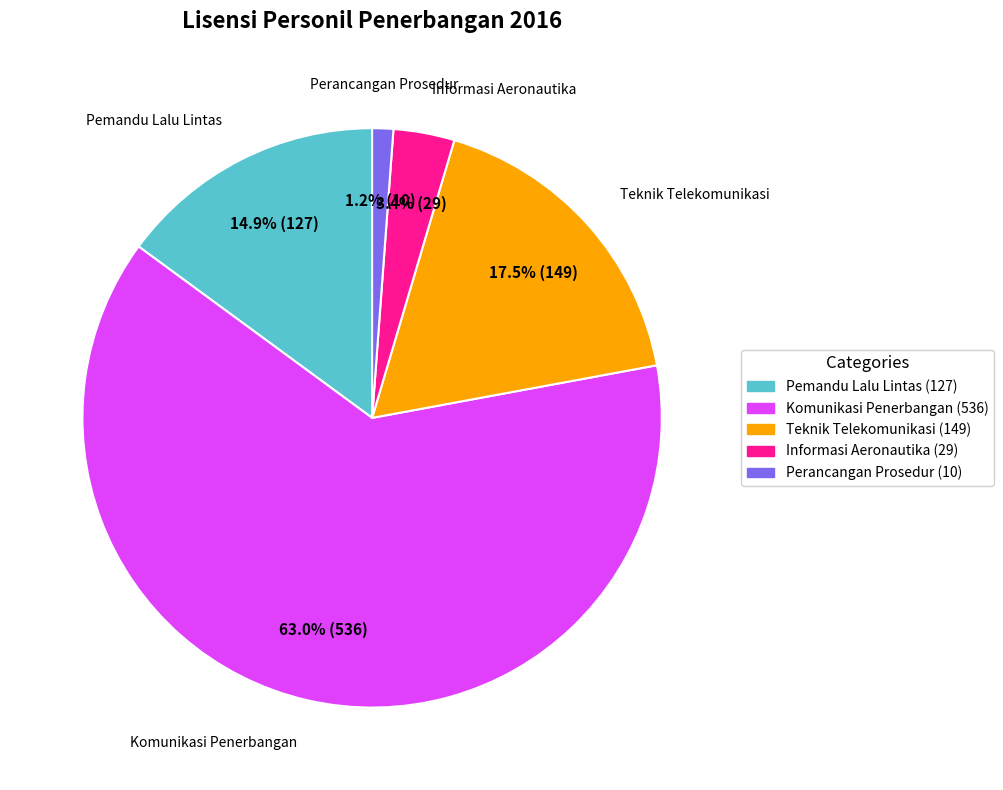

Does any single category account for the majority?

Yes